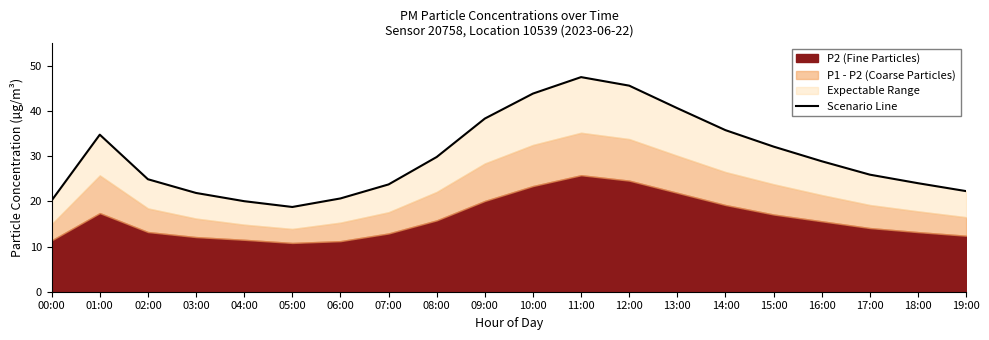

How many categories are shown in the chart?

20